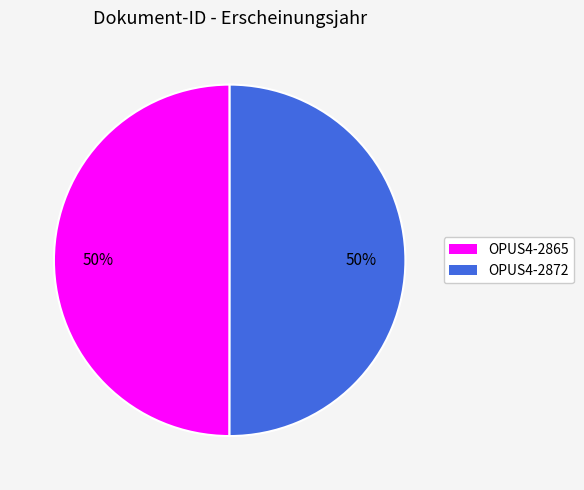

To the nearest percent, what is the average slice percentage?

50%